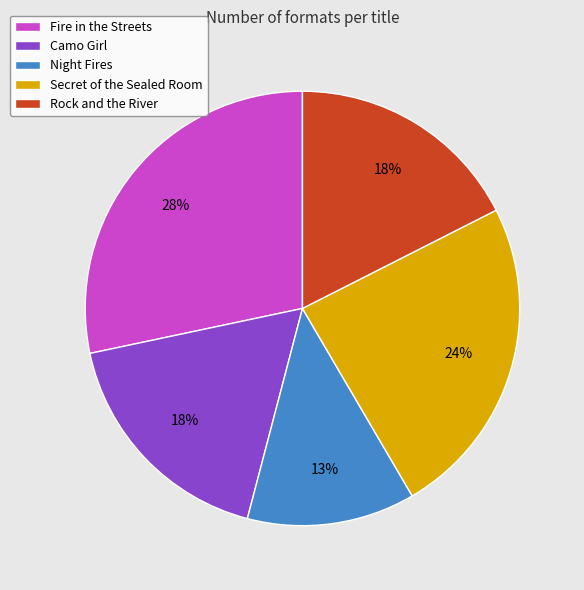

What is the ratio of the value at Rock and the River to the value at Fire in the Streets?

0.6